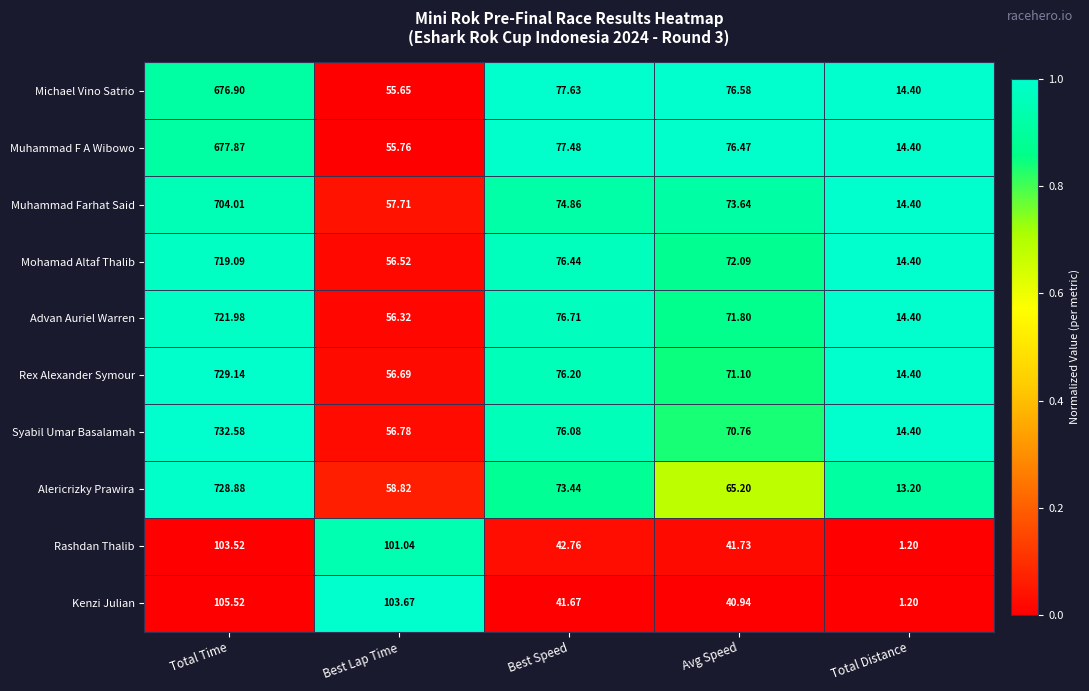

Which series has the widest spread of values?

Syabil Umar Basalamah